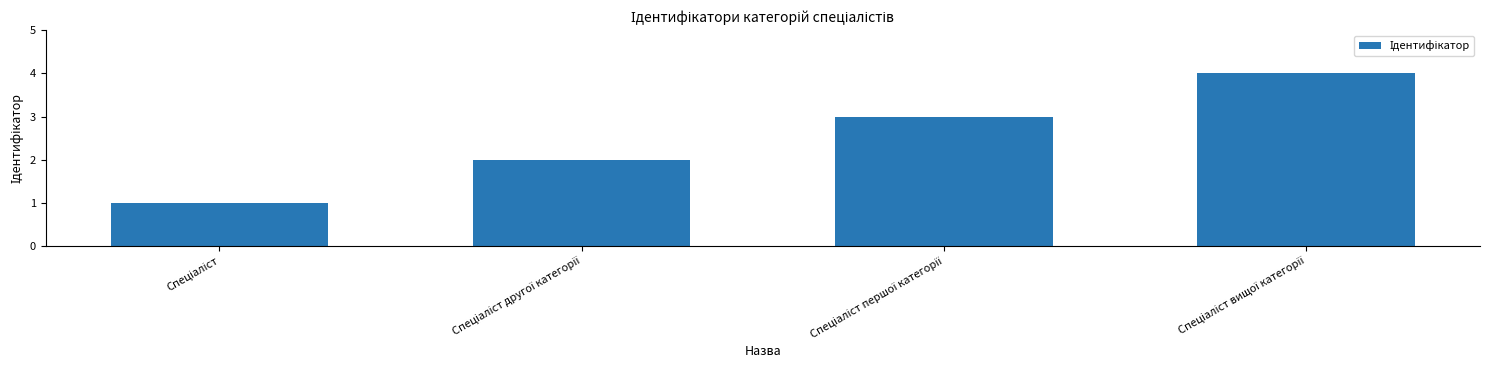

What is the greatest value displayed?

4